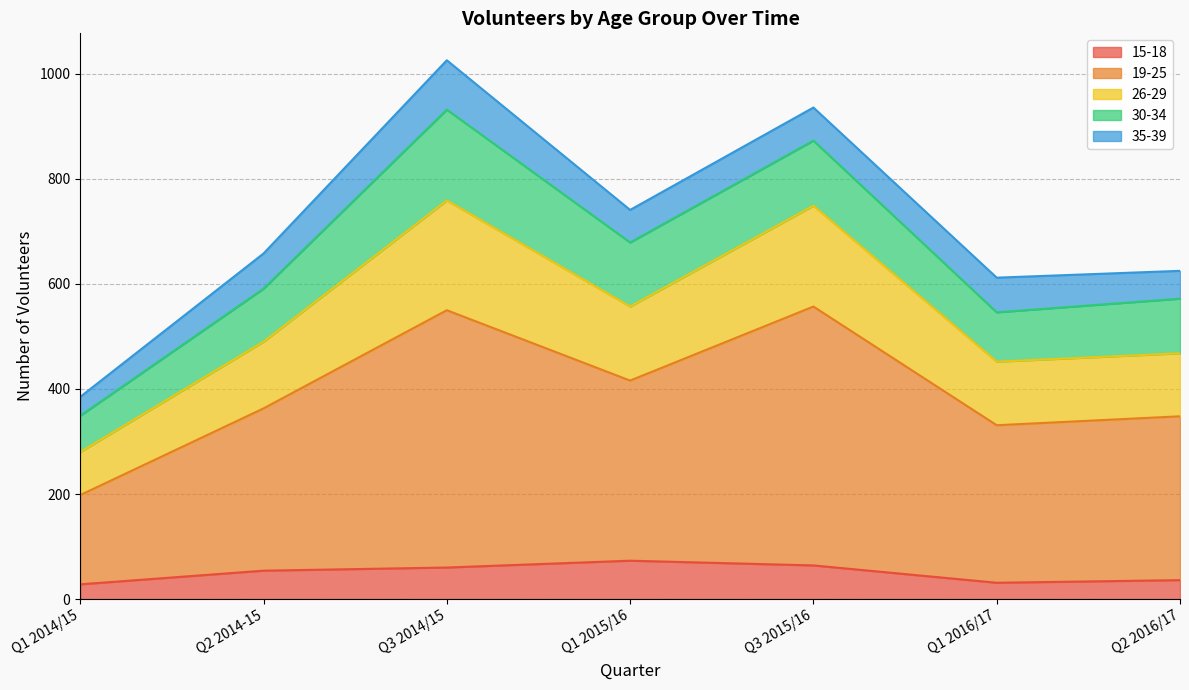

What is the total value across all series at Q1 2015/16?

741